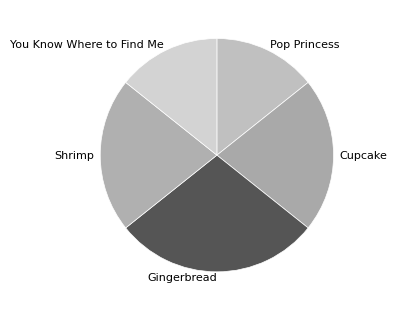

Approximately how many times larger is the value at Pop Princess compared to Shrimp?

0.7